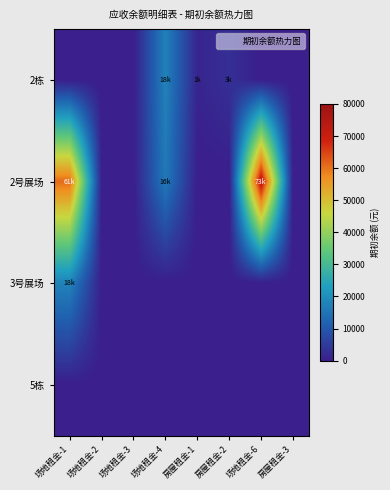

Which series changed the most between 场地租金-3 and 场地租金-4?

2栋